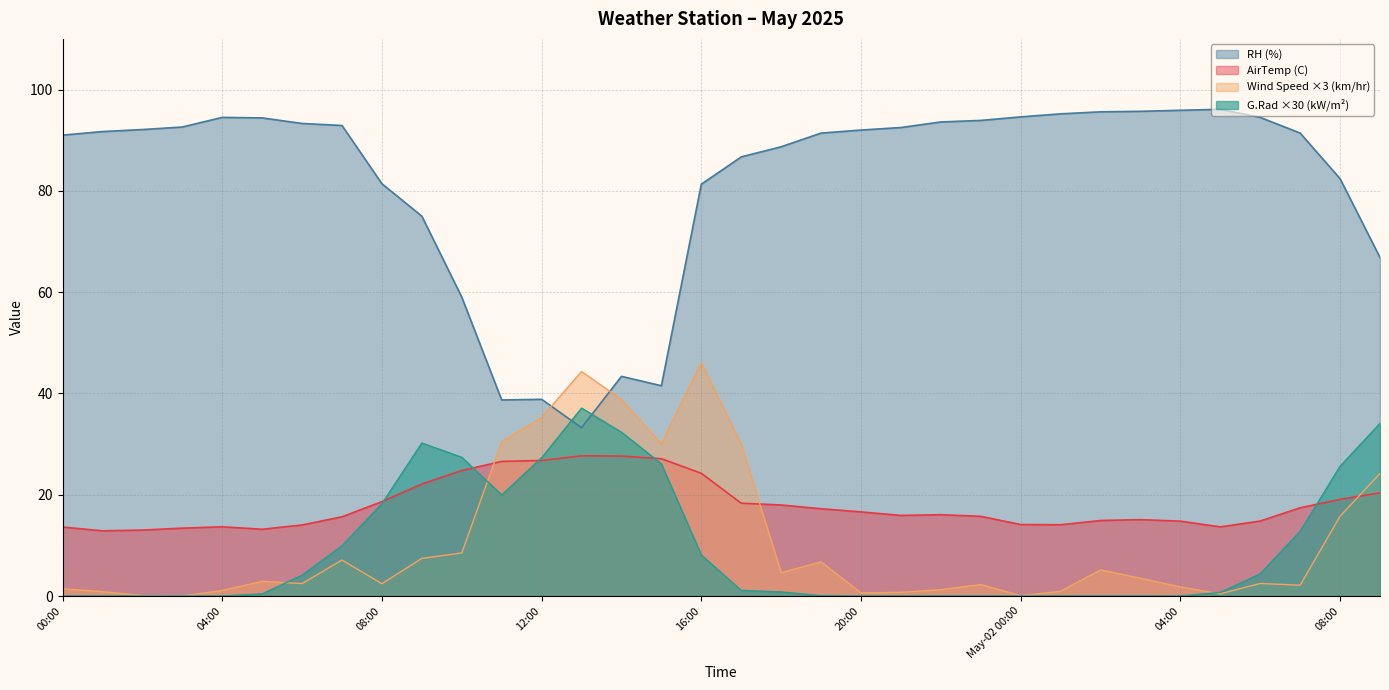

Count the number of data series in this chart.

4